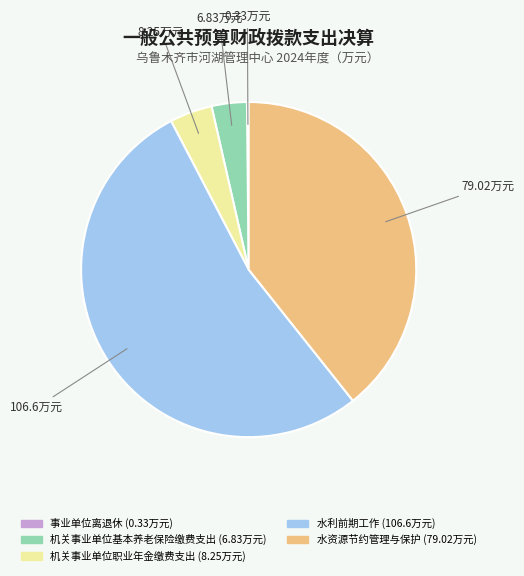

Which category has the biggest portion of the pie?

水利前期工作